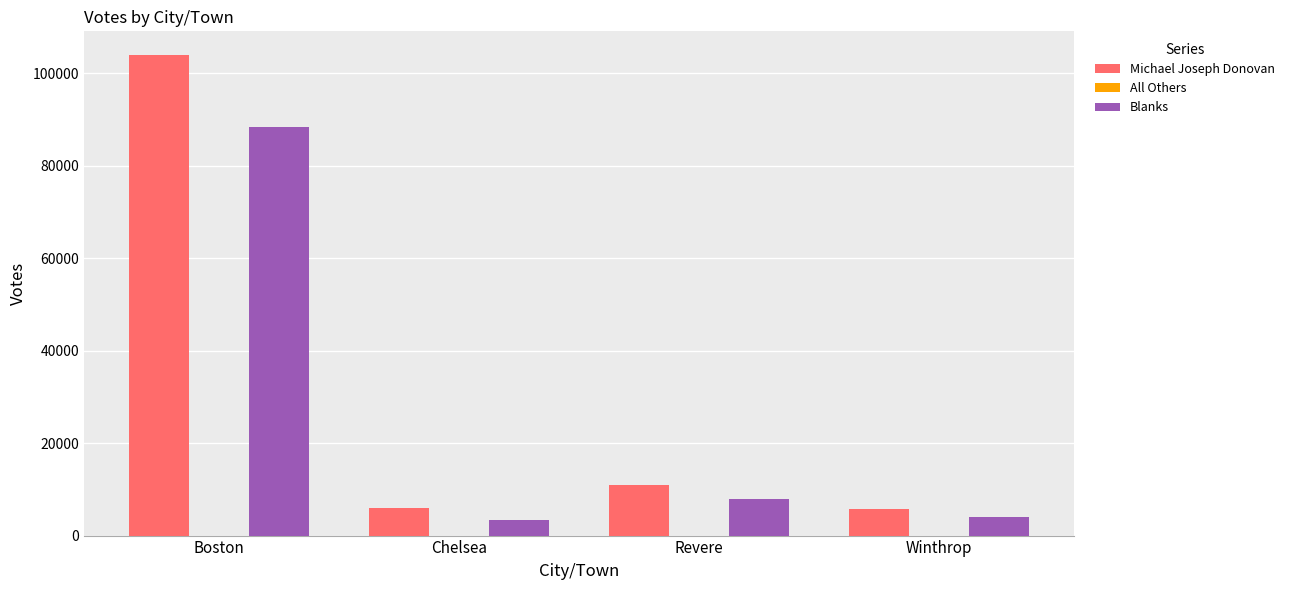

What is the sum of all Michael Joseph Donovan values?

126524